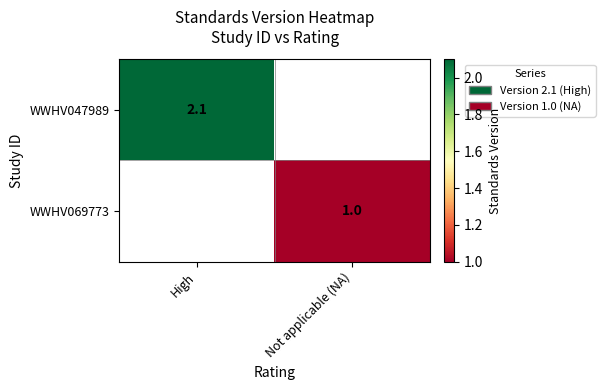

The WWHV069773 series shows 0.5 at Not applicable (NA). True or false?

False